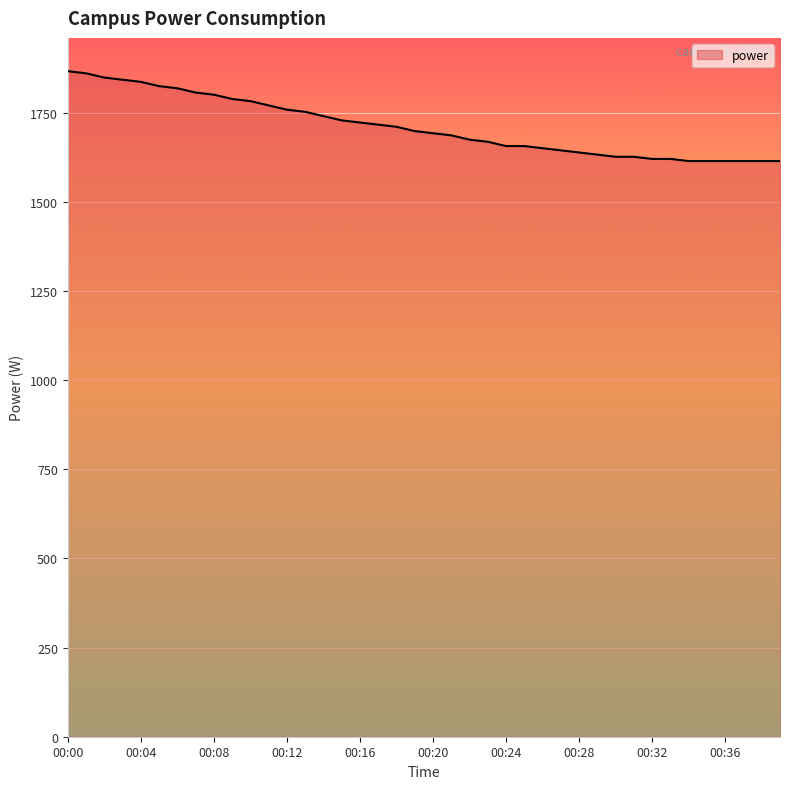

What is the maximum value shown in the chart?

1866